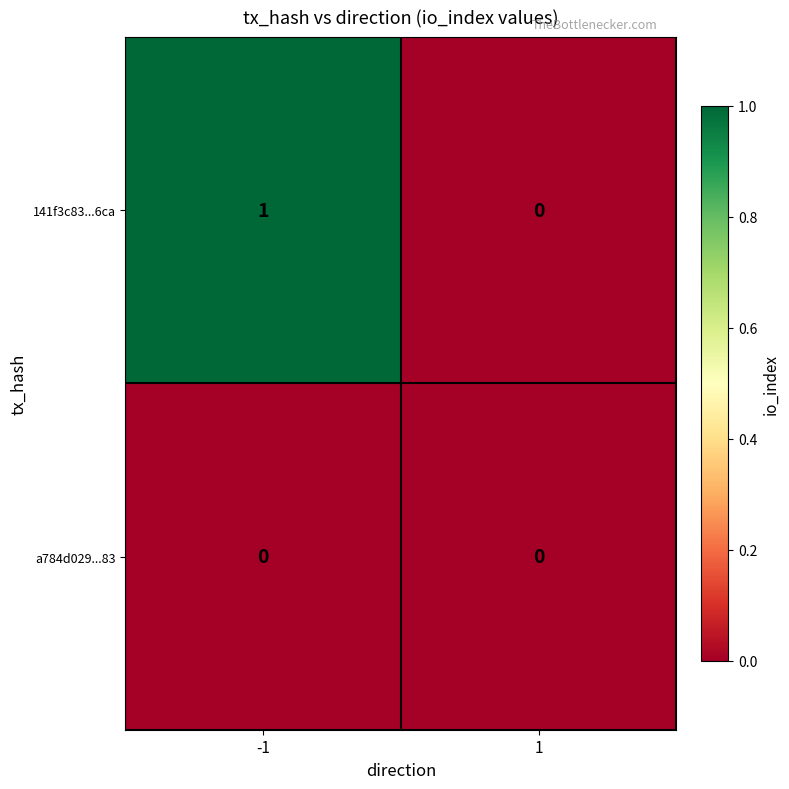

Reading left to right, list all the values displayed in this chart.

141f3c83...6ca: -1=1	1=0
a784d029...83: -1=0	1=0